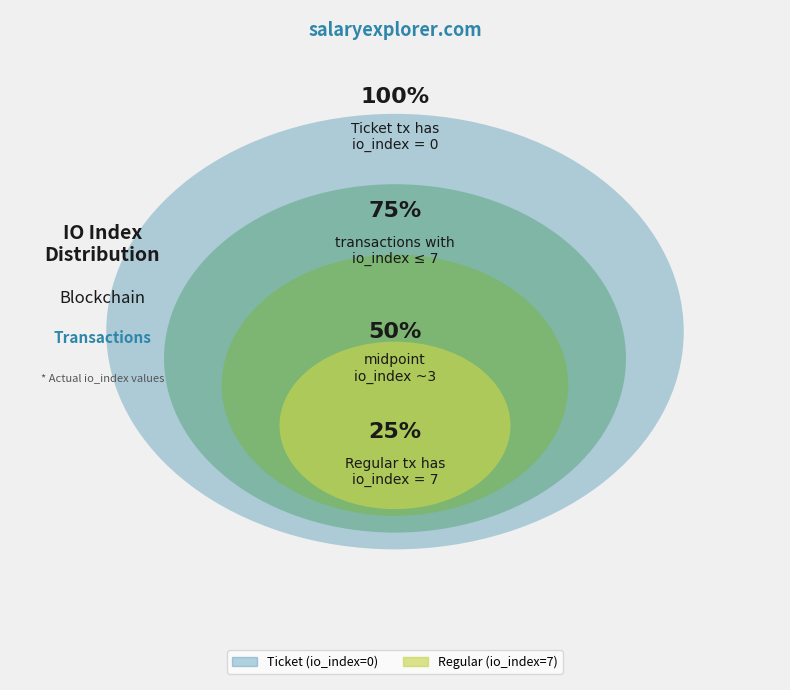

How many slices are in this pie chart?

2